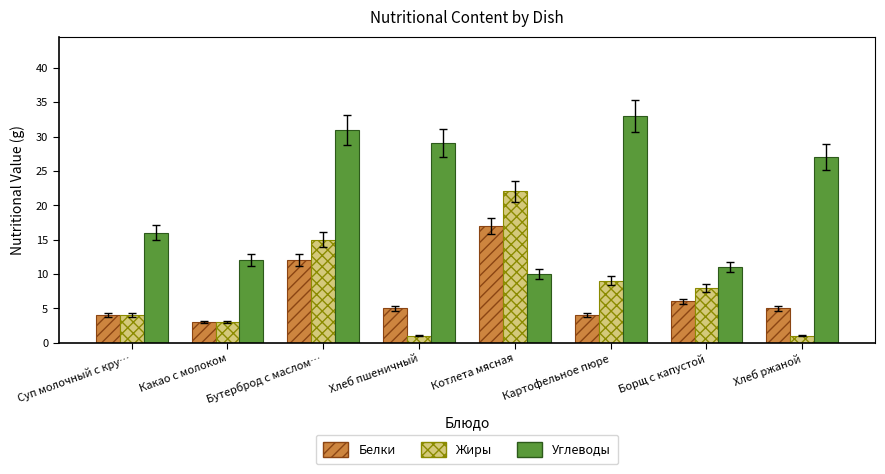

What value does the Углеводы series have at Суп молочный с кру…?

16